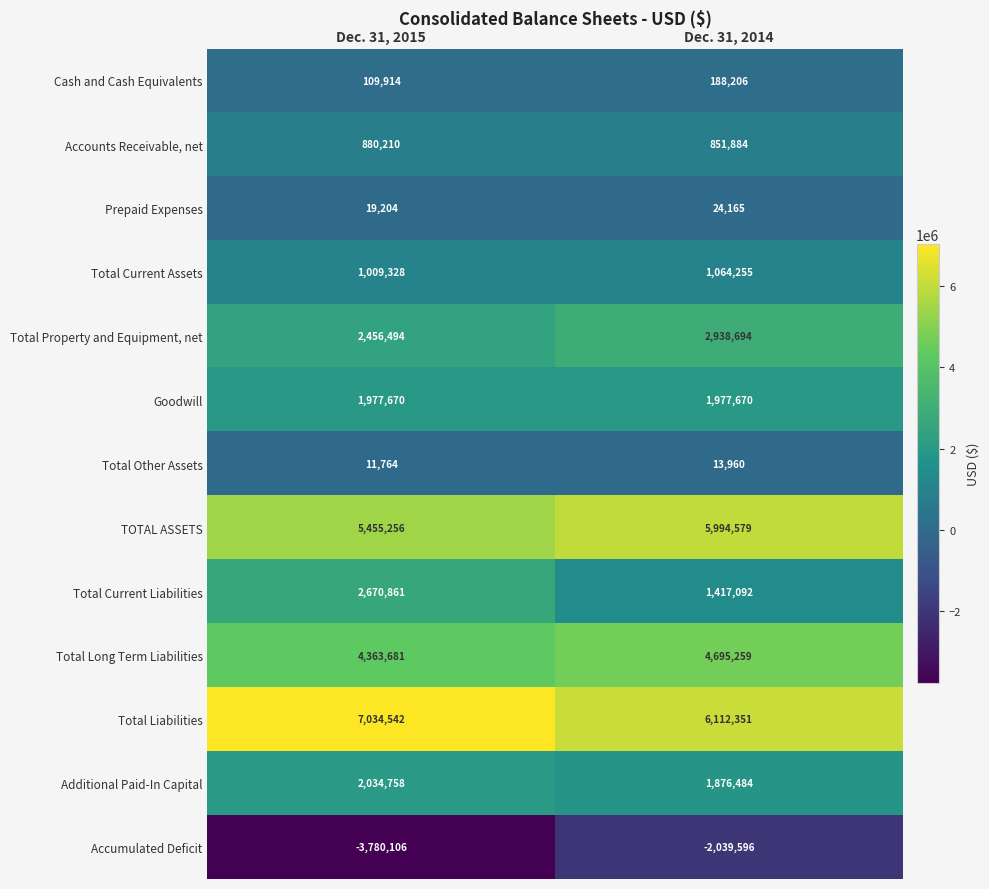

Rank the series by their maximum value, from highest to lowest.

Total Liabilities, TOTAL ASSETS, Total Long Term Liabilities, Total Property and Equipment, net, Total Current Liabilities, Additional Paid-In Capital, Goodwill, Total Current Assets, Accounts Receivable, net, Cash and Cash Equivalents, Prepaid Expenses, Total Other Assets, Accumulated Deficit